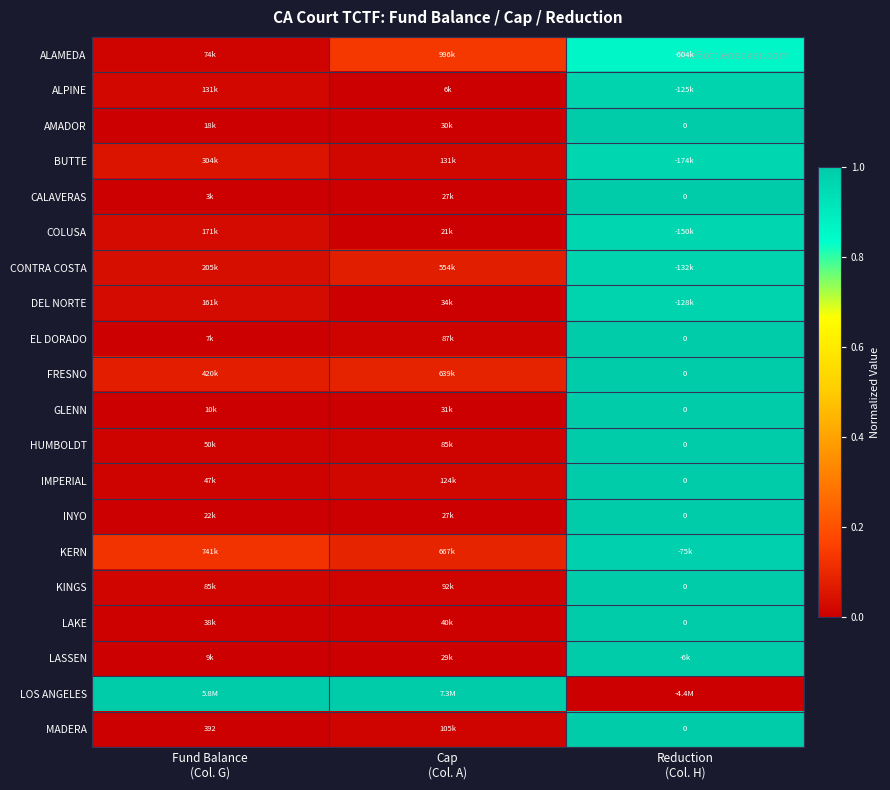

Is it true that DEL NORTE equals 0.0 at Fund Balance (Col. G)?

False